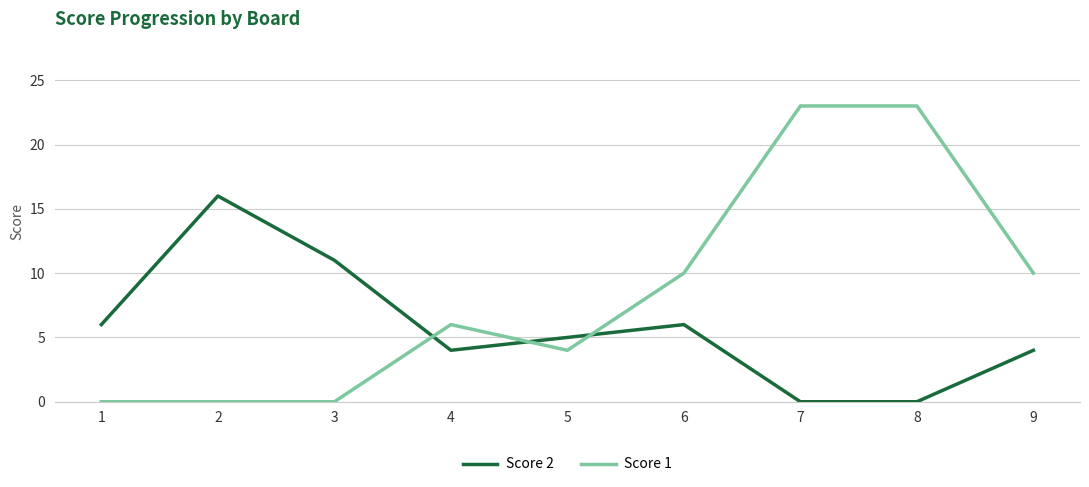

What is the greatest value displayed?

23